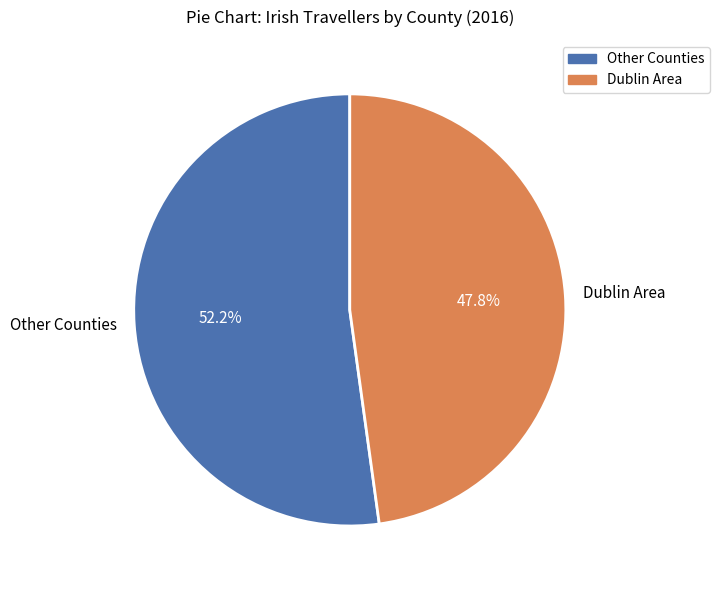

Which slice is the largest?

Other Counties